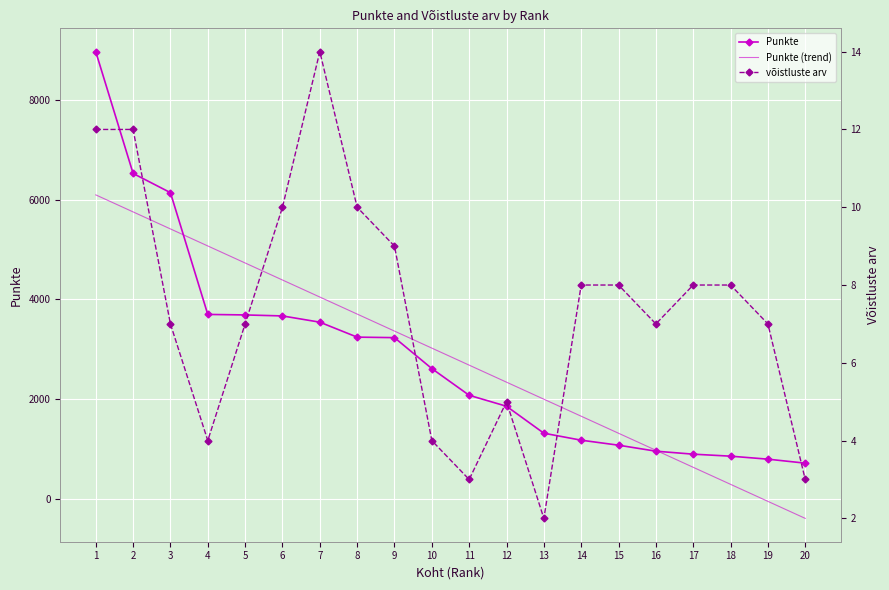

What are all the series names shown in the legend?

Punkte, Punkte (trend), võistluste arv